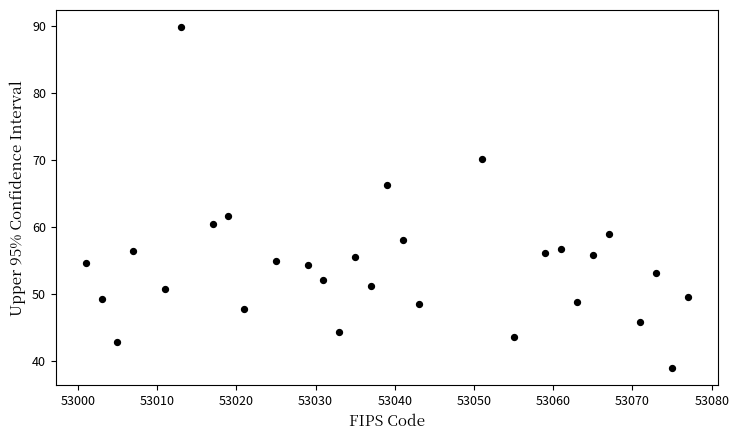

What is the range of Y values (max minus min)?

51.0